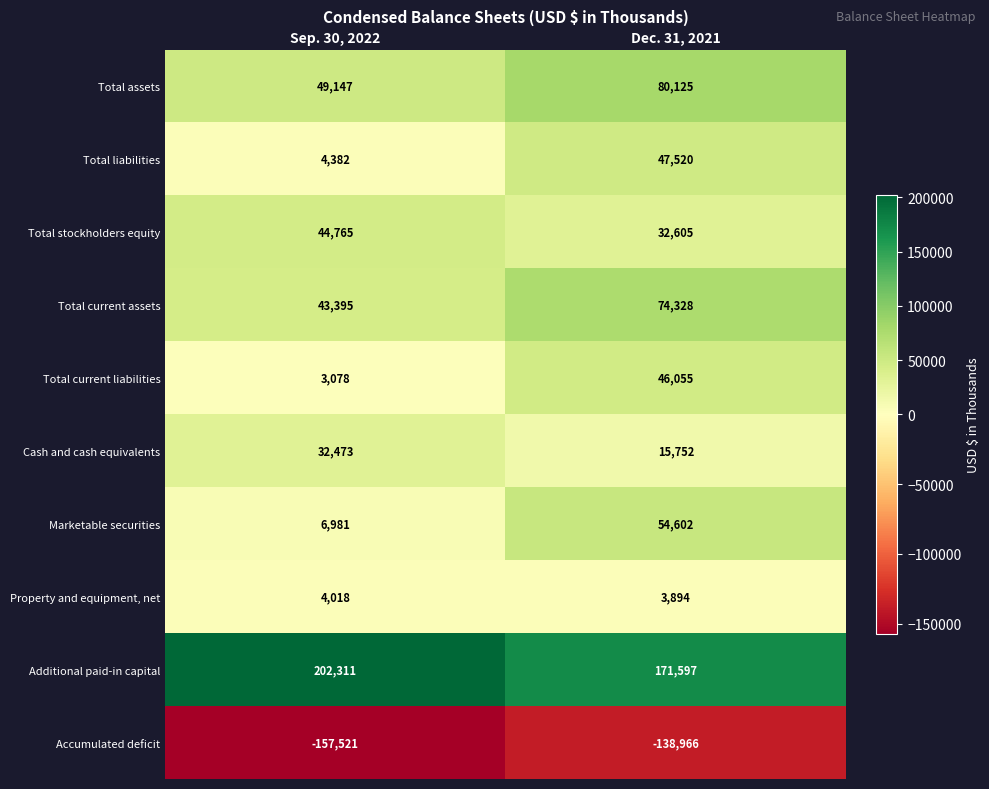

Rank the series by their maximum value, from lowest to highest.

Accumulated deficit, Property and equipment, net, Cash and cash equivalents, Total stockholders equity, Total current liabilities, Total liabilities, Marketable securities, Total current assets, Total assets, Additional paid-in capital